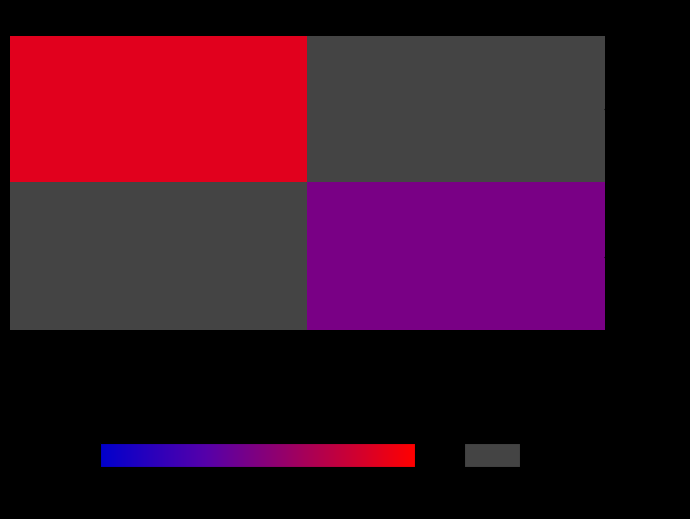

Reading left to right, transcribe all the data shown in this chart.

e4d7c1bc...: -1=22	1=0
42cf6908...: -1=0	1=12